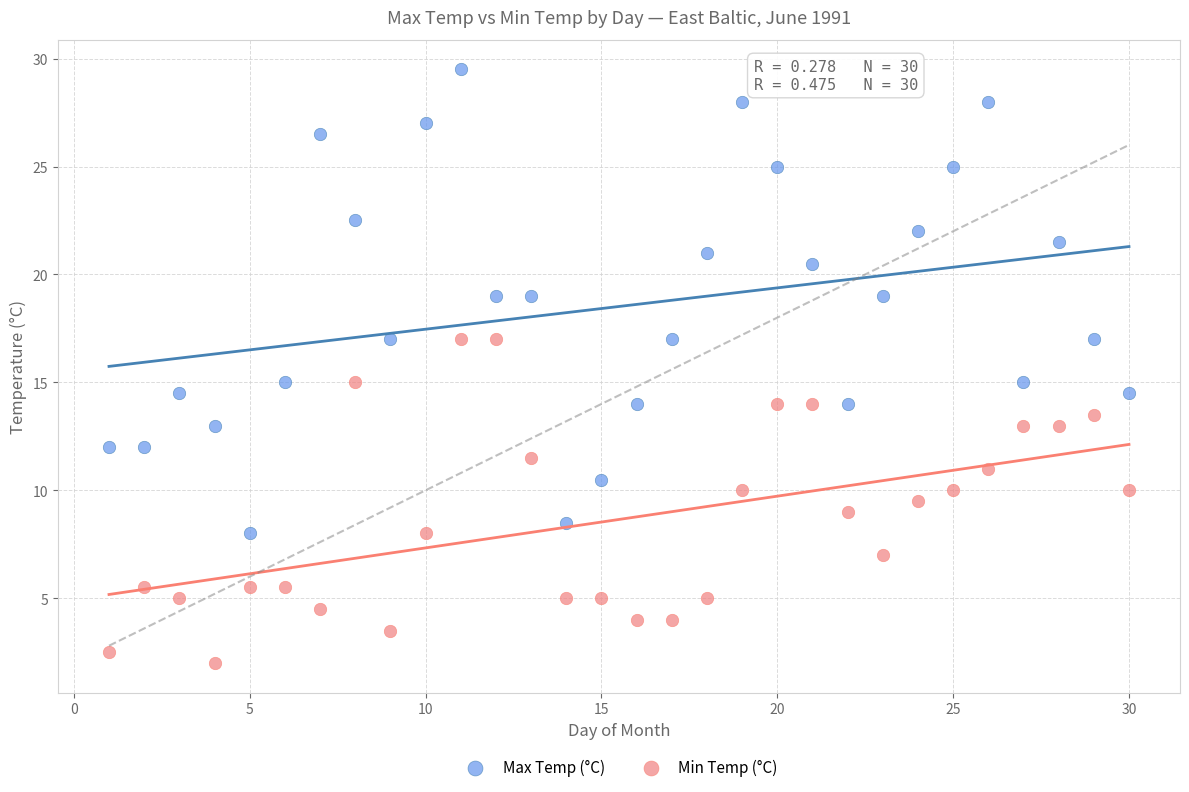

What is the X range (max minus min) for the scatter plot?

29.0